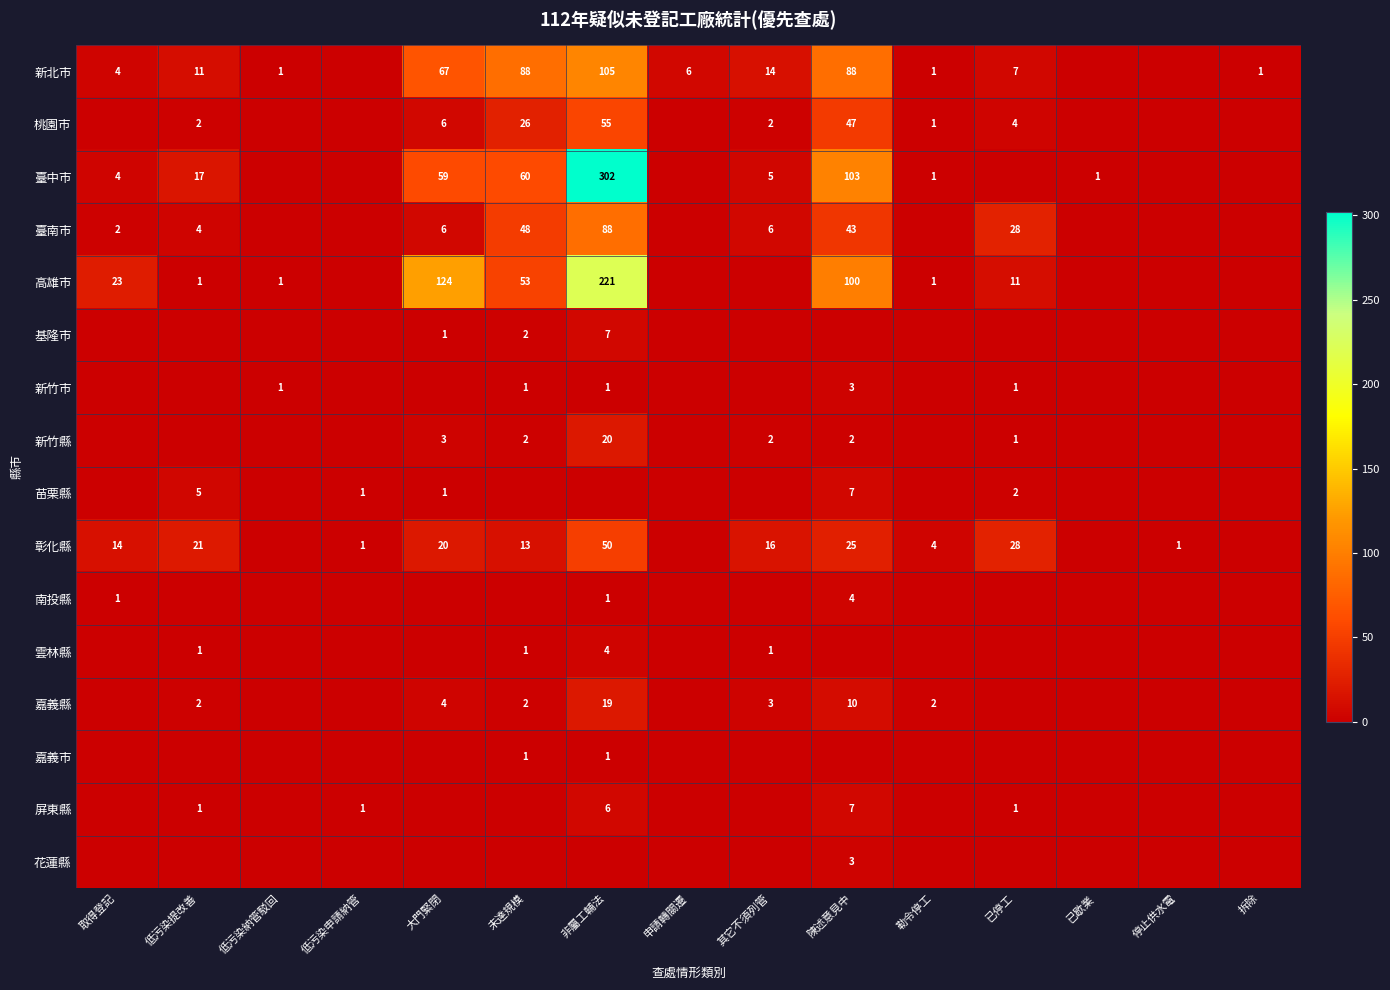

How many series are shown in this chart?

16